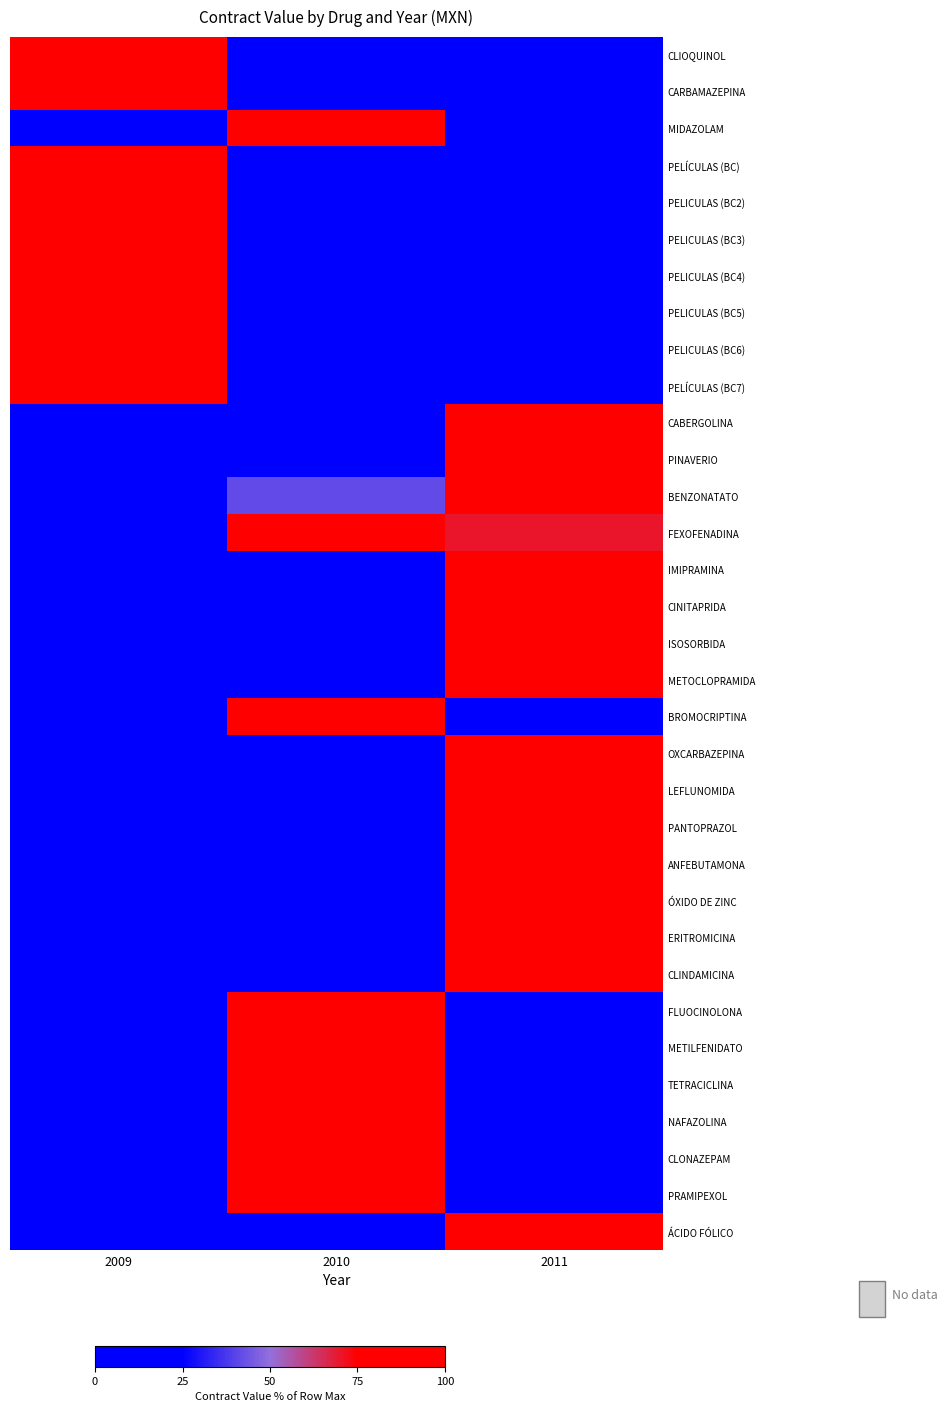

Which category has the highest value across all series?

2009